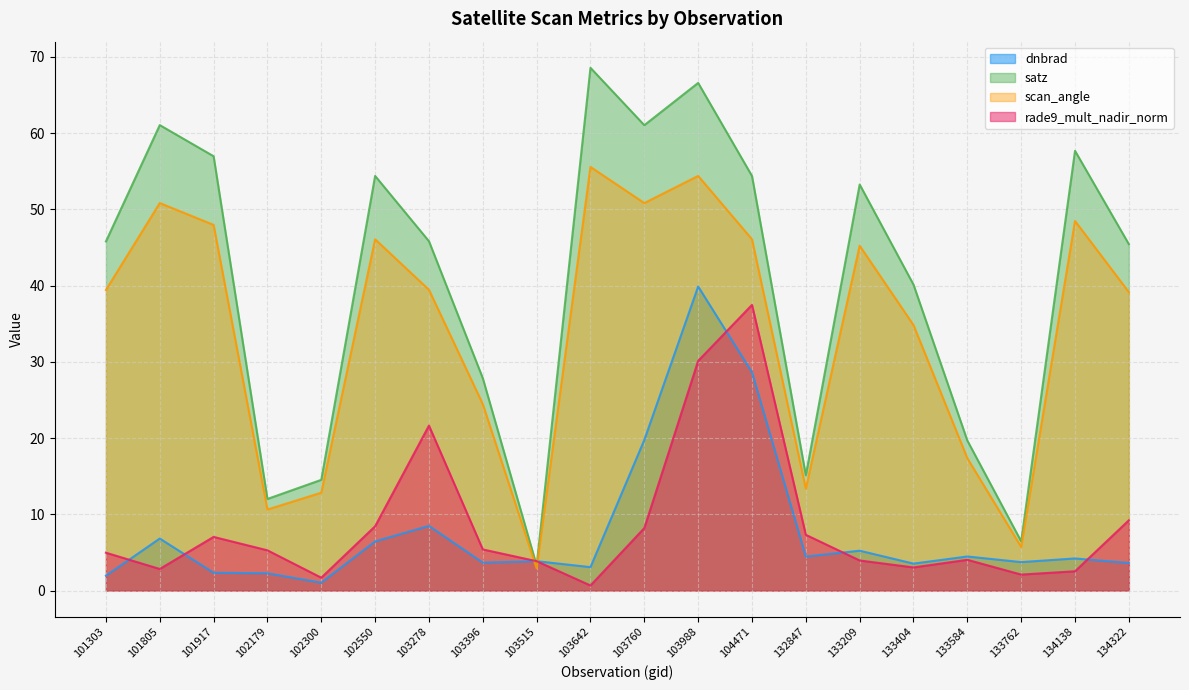

What is the value of the satz point at the 12th from the left?

66.6